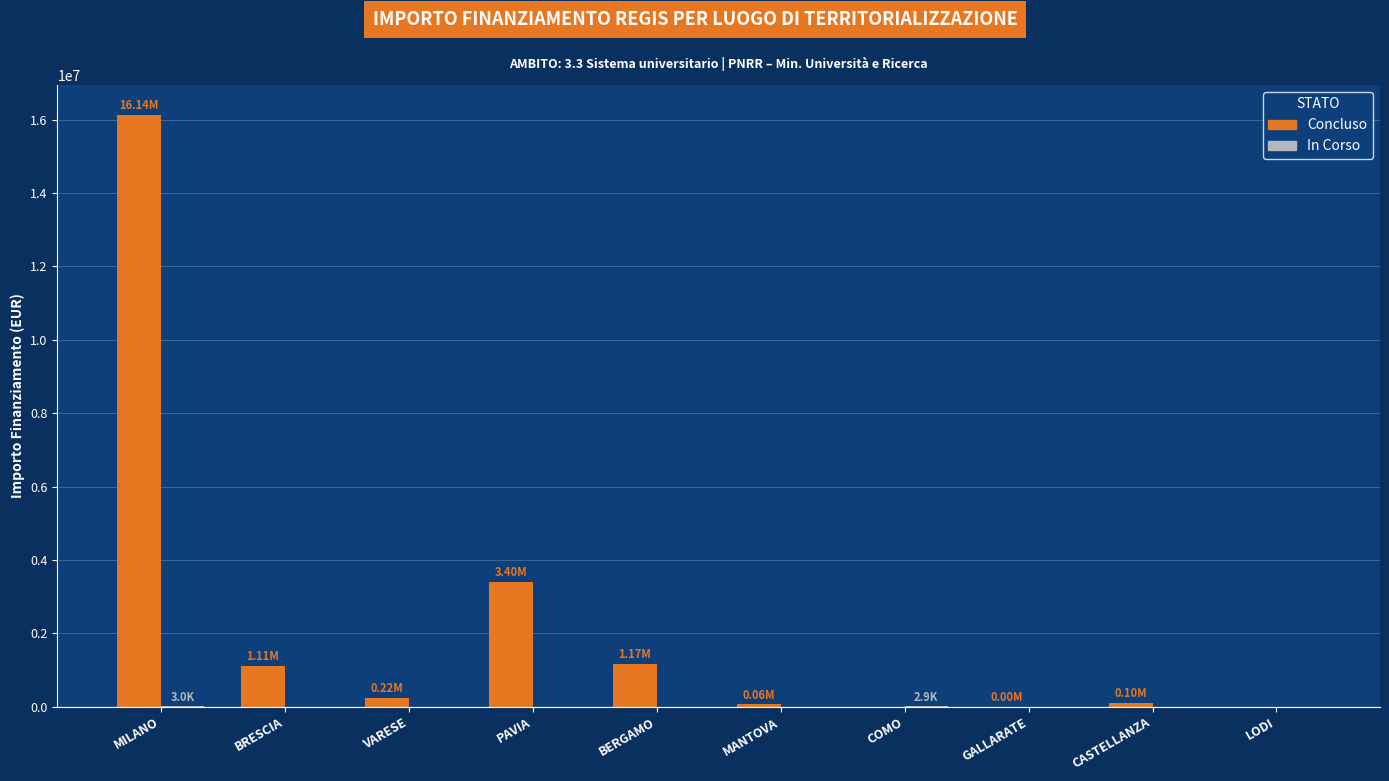

Which label corresponds to the largest value in the chart?

MILANO